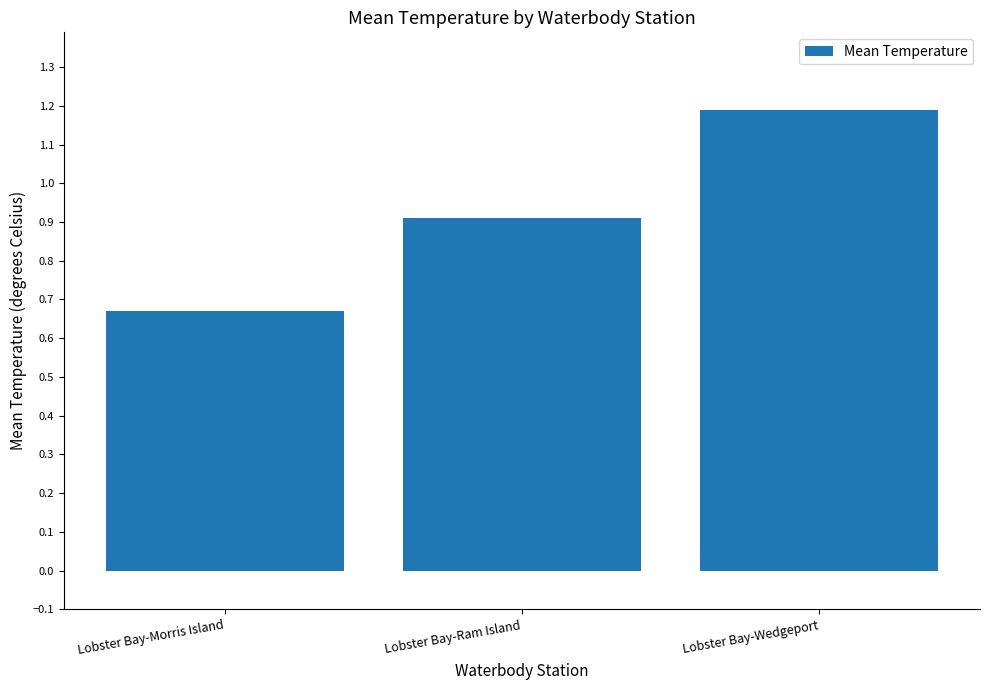

What is the sum of the values at Lobster Bay-Morris Island and Lobster Bay-Ram Island?

1.6